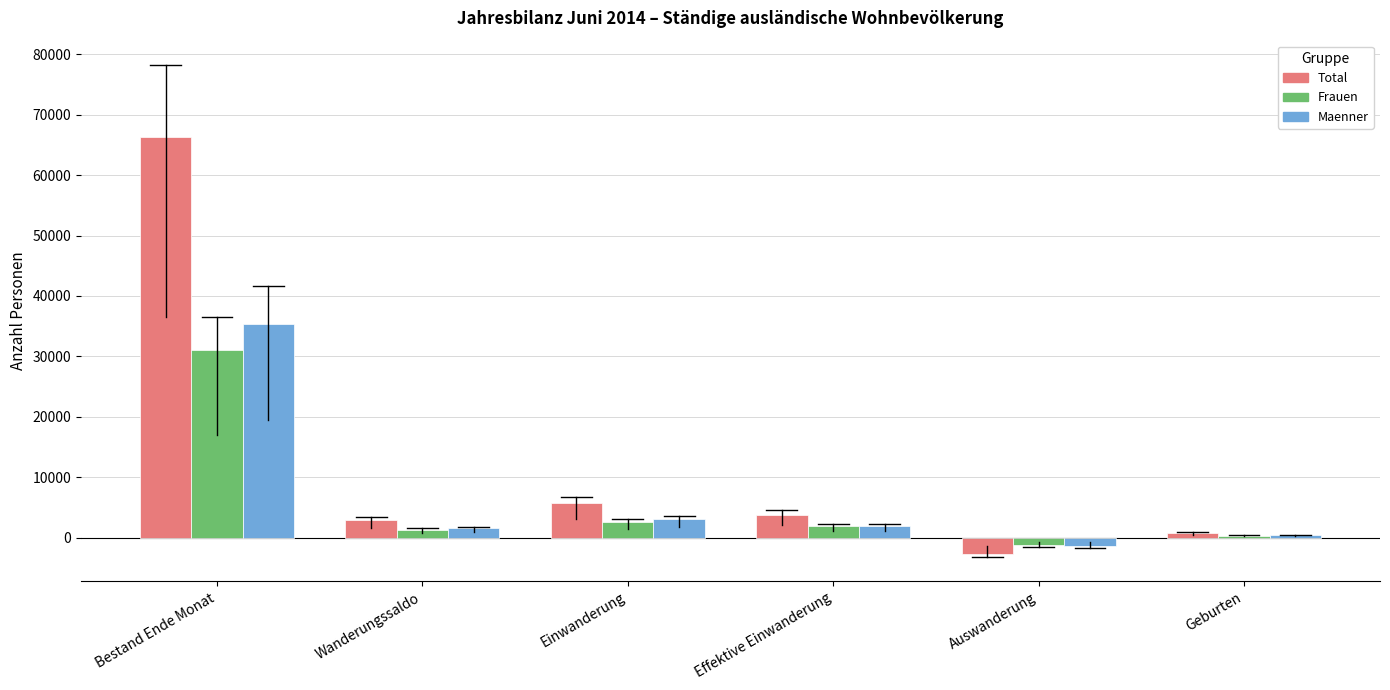

Count the number of categories in the chart.

6